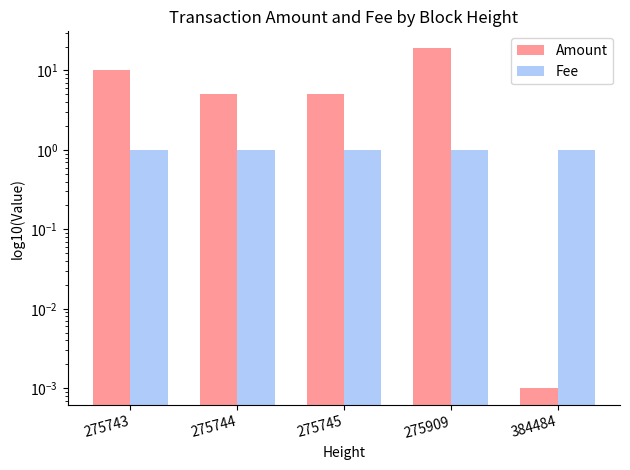

The Amount series shows 2.3 at 275745. True or false?

False